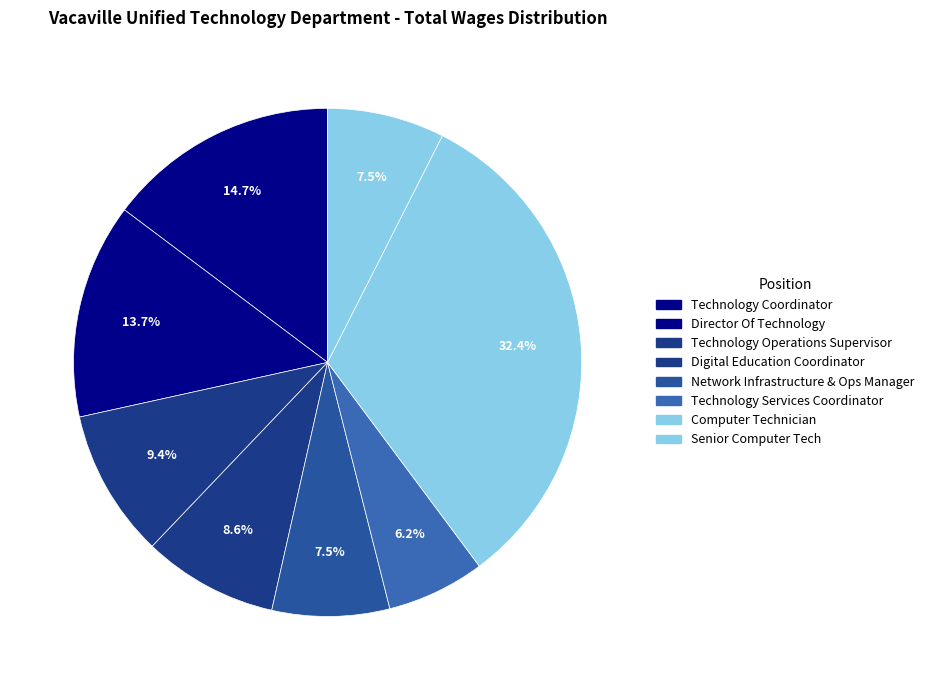

Which slice is the smallest?

Technology Services Coordinator